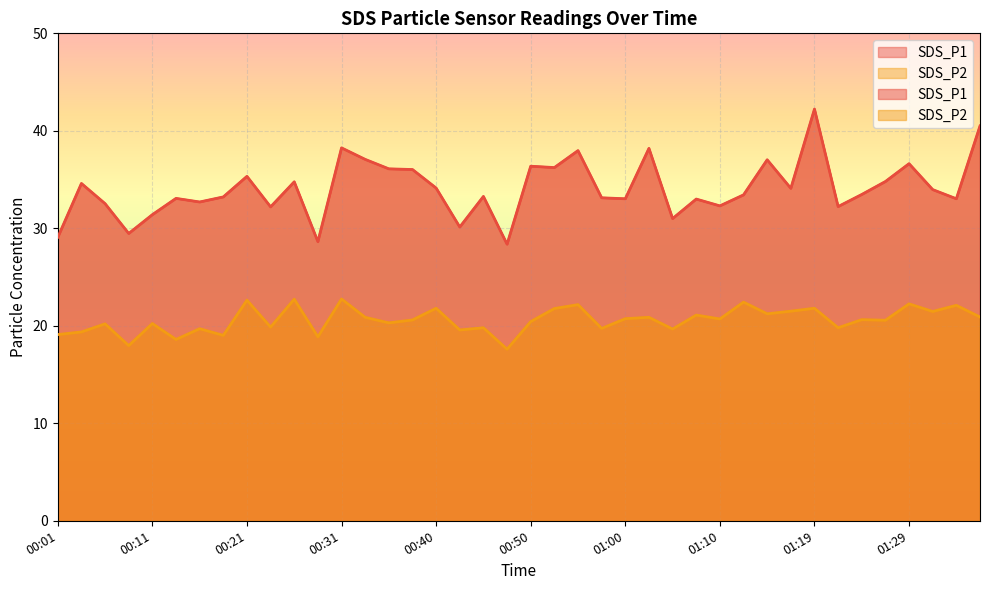

True or false: SDS_P2 and SDS_P1 cross at least once.

False